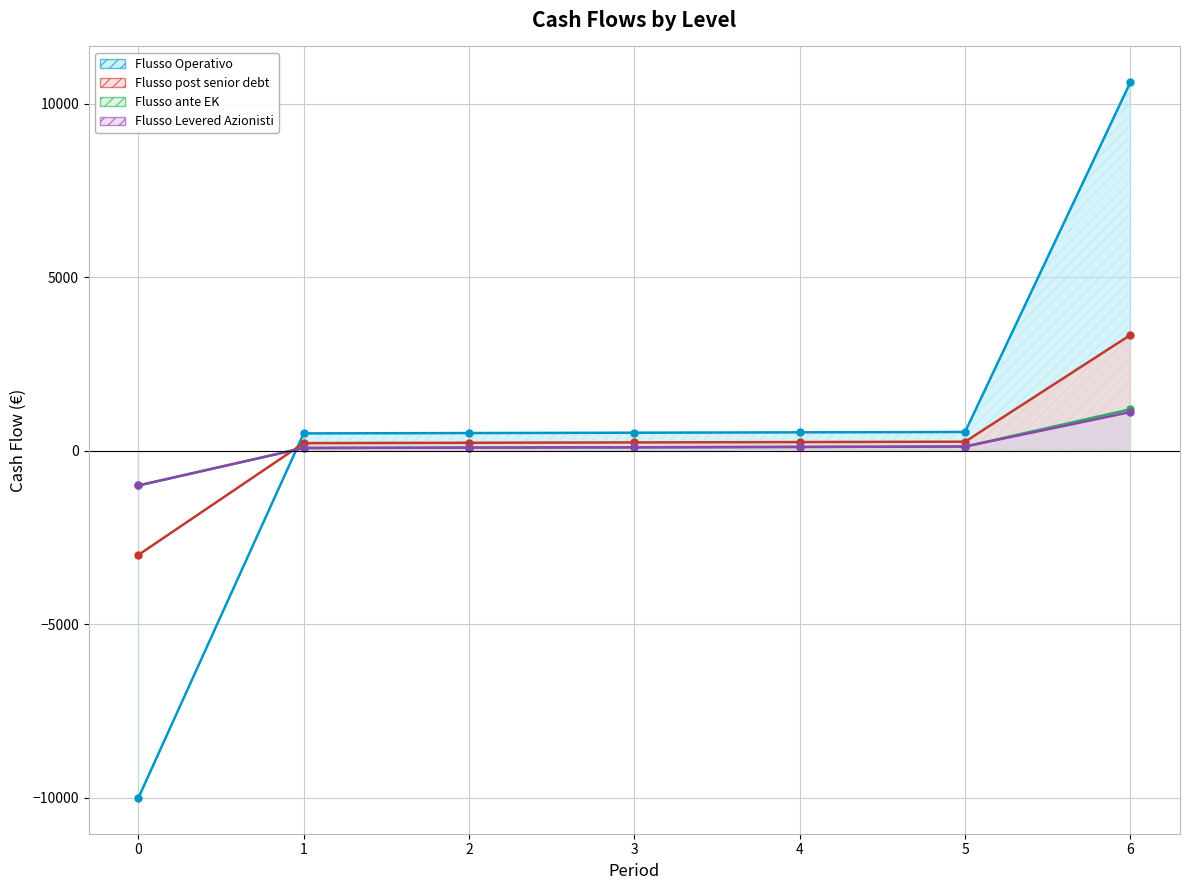

Does the chart display data point markers on the line(s)?

Yes